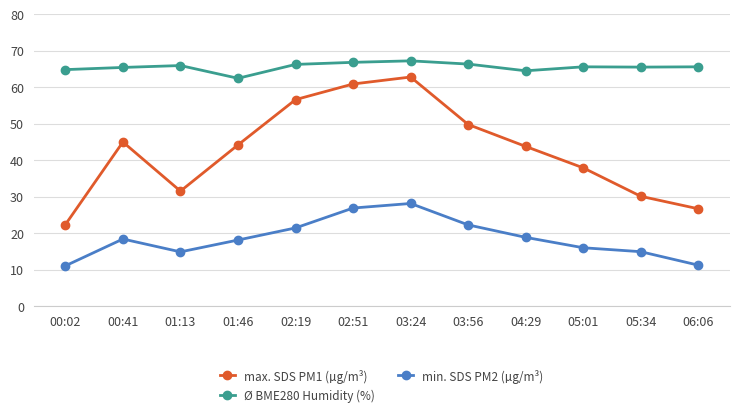

True or false: max. SDS PM1 (µg/m³) and min. SDS PM2 (µg/m³) intersect in this chart.

False